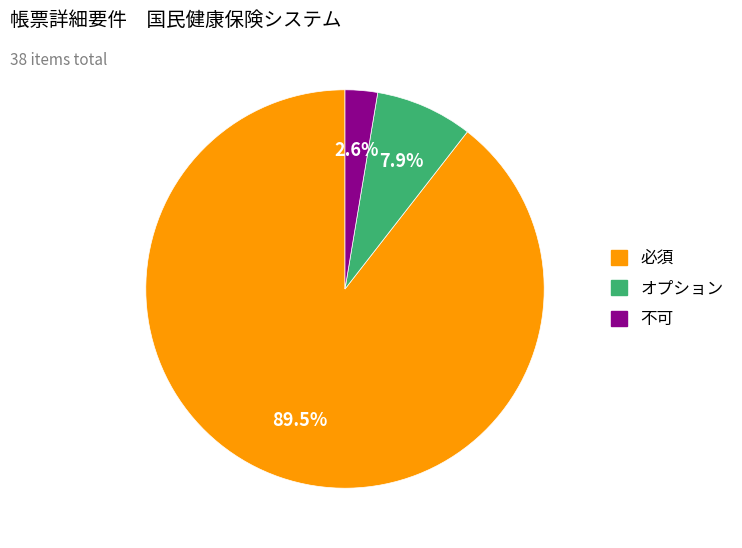

To the nearest percent, what portion does 不可 represent?

3%